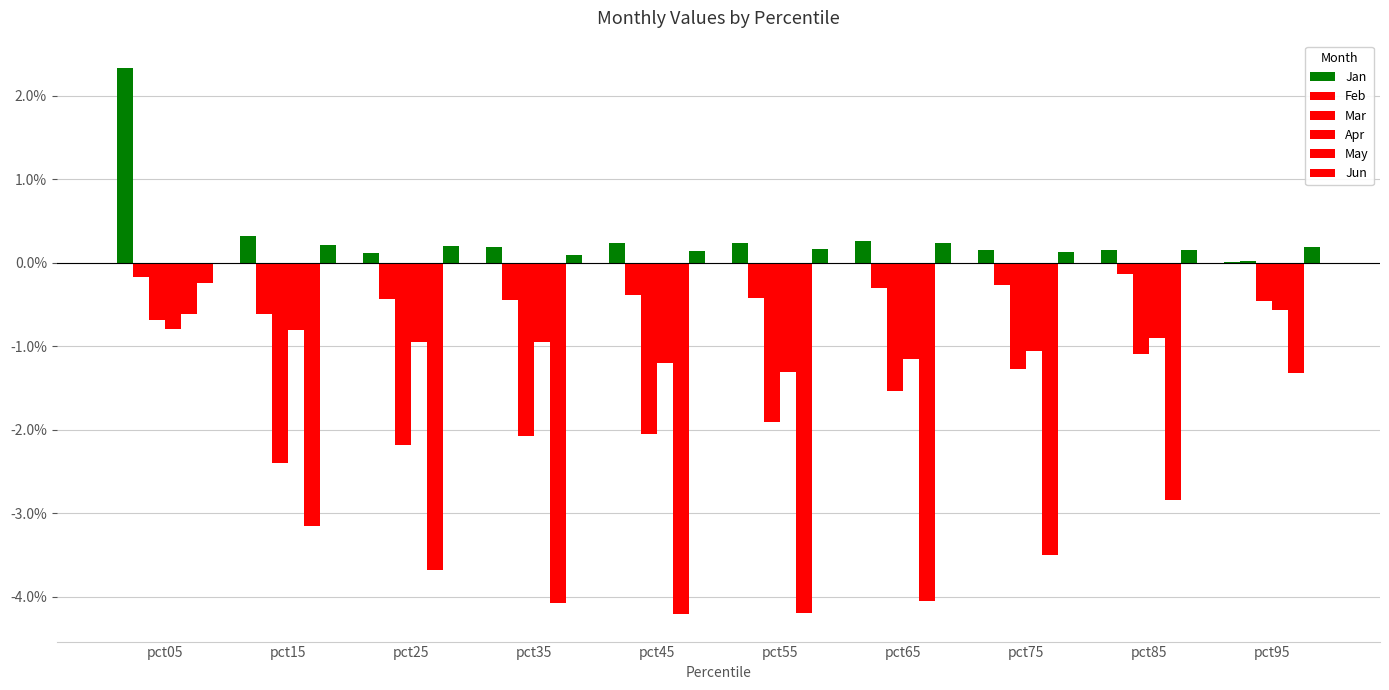

Reading left to right, what are all the values shown in this chart?

Jan: pct05=2.3	pct15=0.3	pct25=0.1	pct35=0.2	pct45=0.2	pct55=0.2	pct65=0.3	pct75=0.1	pct85=0.2	pct95=0.0
Feb: pct05=-0.2	pct15=-0.6	pct25=-0.4	pct35=-0.4	pct45=-0.4	pct55=-0.4	pct65=-0.3	pct75=-0.3	pct85=-0.1	pct95=0.0
Mar: pct05=-0.7	pct15=-2.4	pct25=-2.2	pct35=-2.1	pct45=-2.1	pct55=-1.9	pct65=-1.5	pct75=-1.3	pct85=-1.1	pct95=-0.5
Apr: pct05=-0.8	pct15=-0.8	pct25=-0.9	pct35=-1.0	pct45=-1.2	pct55=-1.3	pct65=-1.2	pct75=-1.1	pct85=-0.9	pct95=-0.6
May: pct05=-0.6	pct15=-3.2	pct25=-3.7	pct35=-4.1	pct45=-4.2	pct55=-4.2	pct65=-4.1	pct75=-3.5	pct85=-2.8	pct95=-1.3
Jun: pct05=-0.2	pct15=0.2	pct25=0.2	pct35=0.1	pct45=0.1	pct55=0.2	pct65=0.2	pct75=0.1	pct85=0.2	pct95=0.2